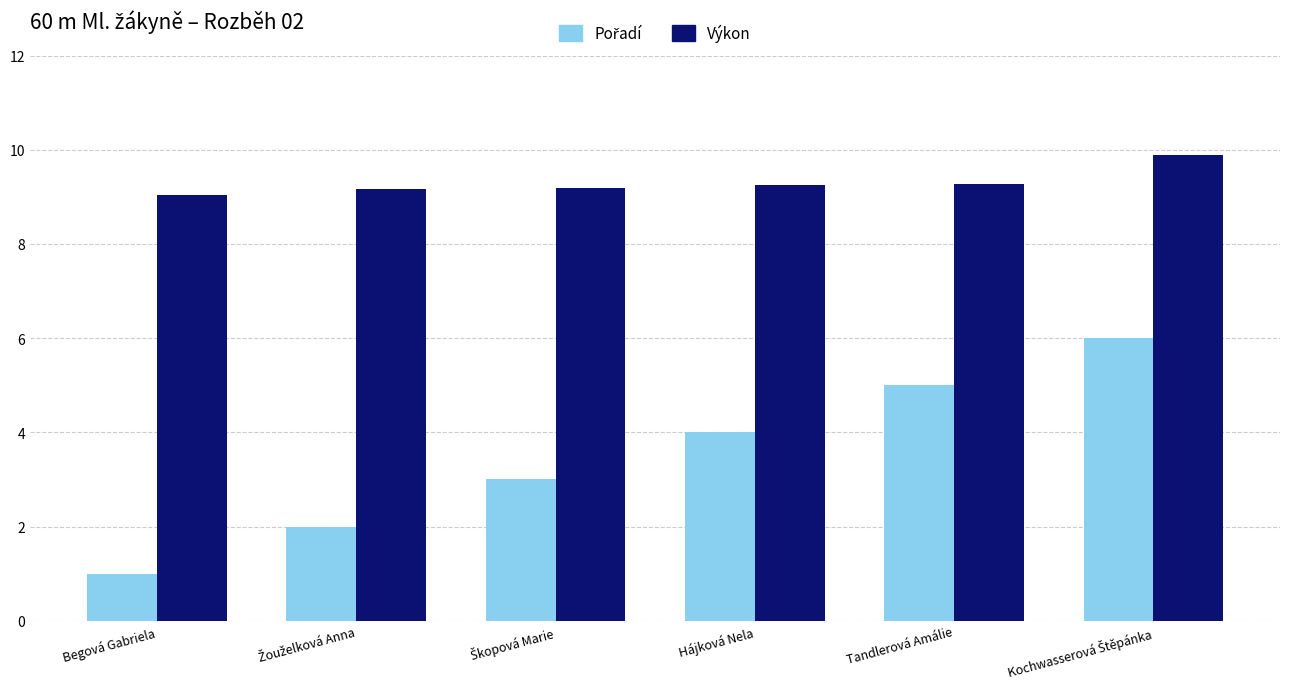

At how many categories does at least one series exceed 8?

6